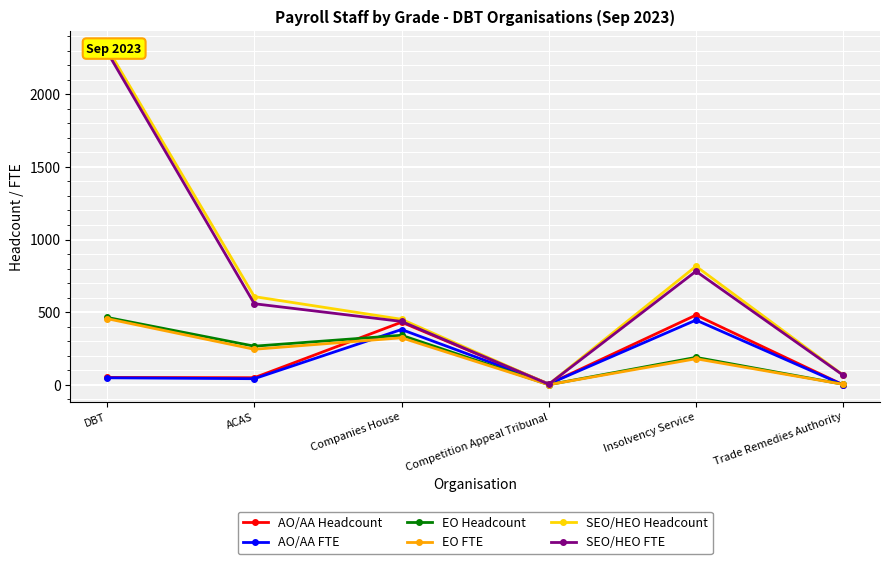

At which category is the sum across all series the highest?

DBT